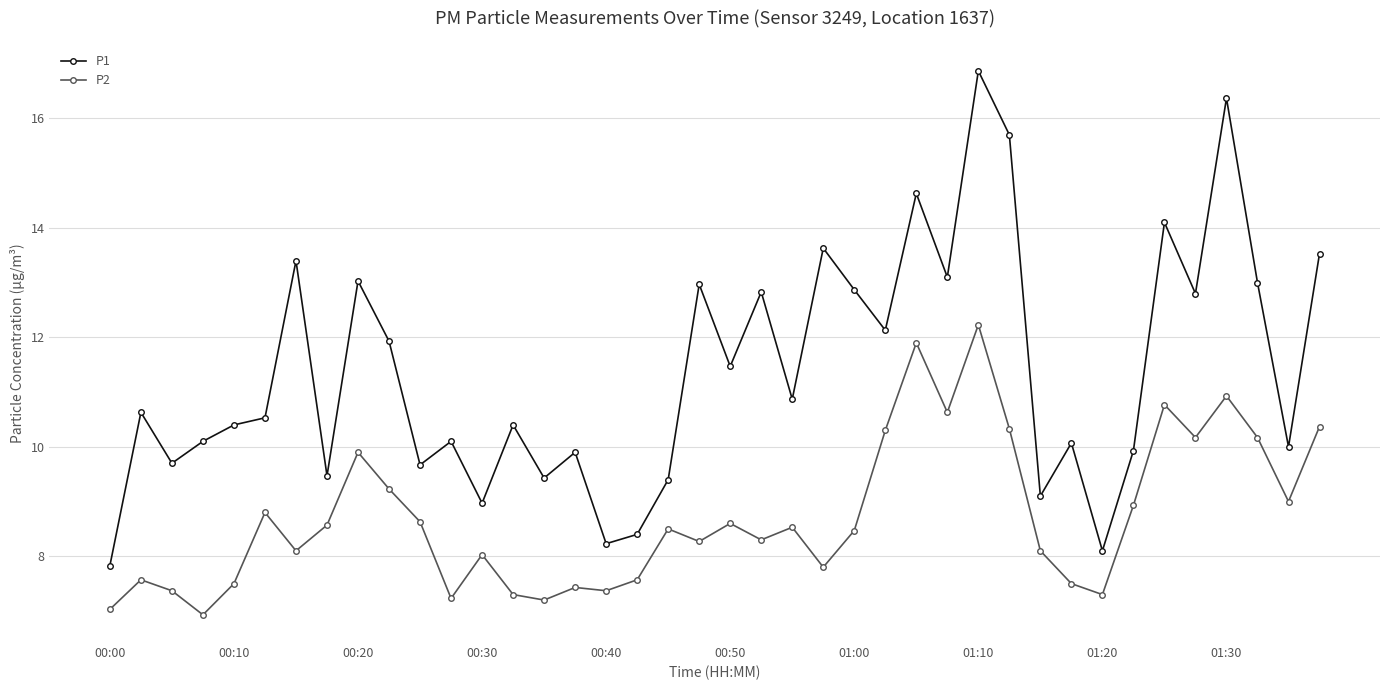

What is the value of the P2 point at the 36th from the left?

10.2